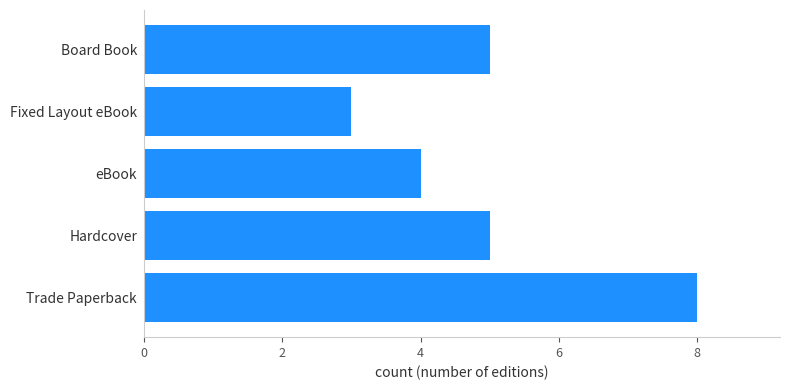

Between Fixed Layout eBook and eBook, which is larger?

eBook